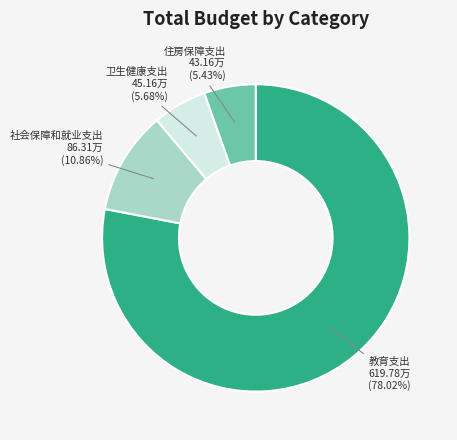

Is there any slice that represents more than half of the pie?

Yes